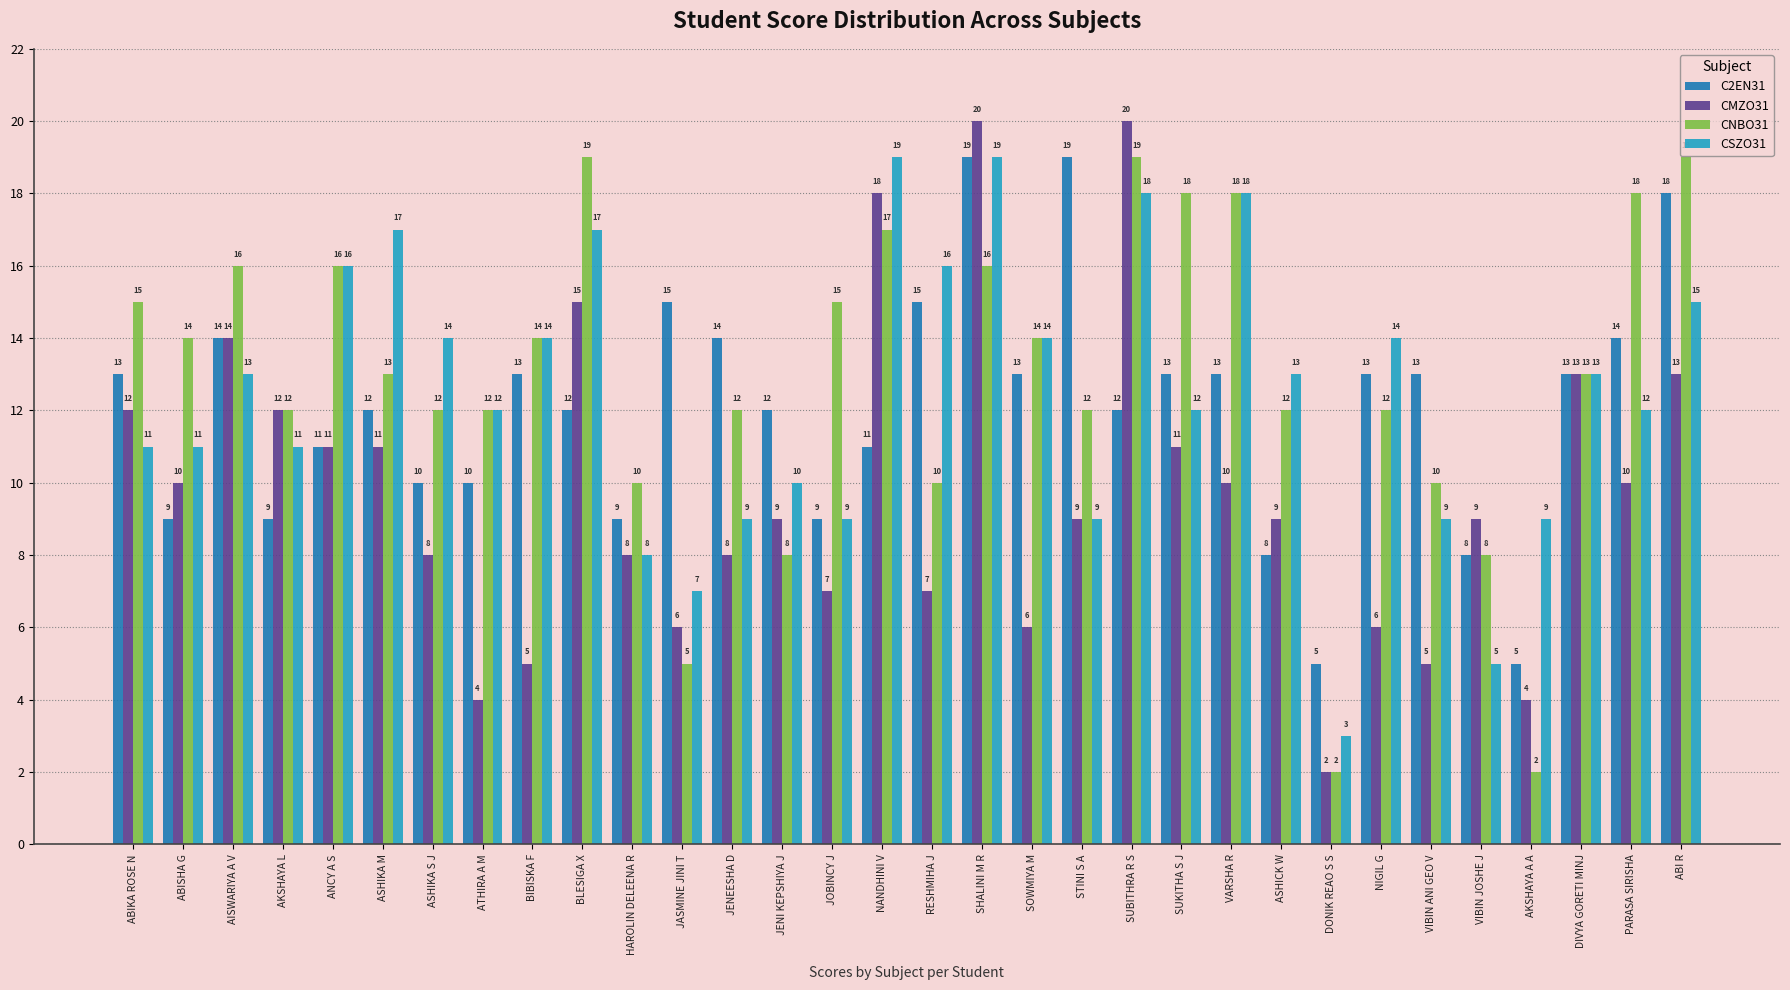

Which series has the widest spread of values?

CMZO31